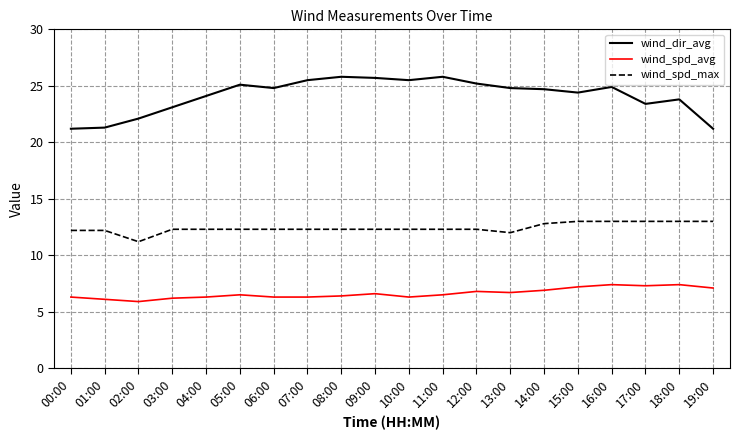

What is the difference between the maximum and minimum values in the wind_spd_max series?

1.8